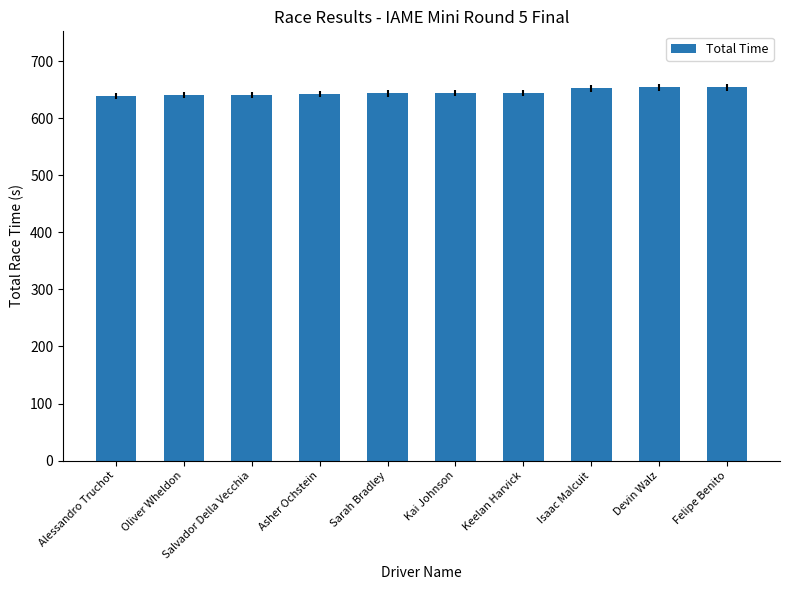

What is the smallest value displayed?

639.7